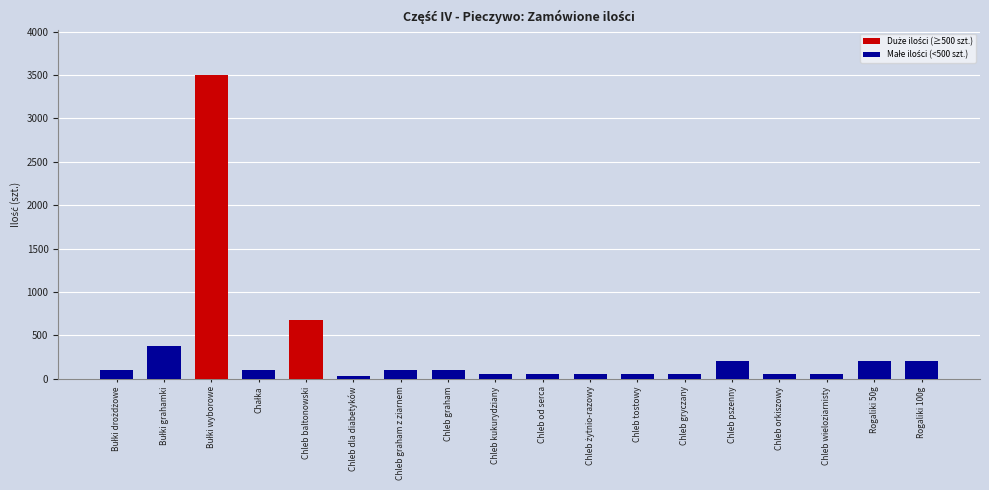

Reading left to right, extract all data points from this chart.

100	380	3500	100	680	30	100	100	50	50	50	50	50	200	50	50	200	200